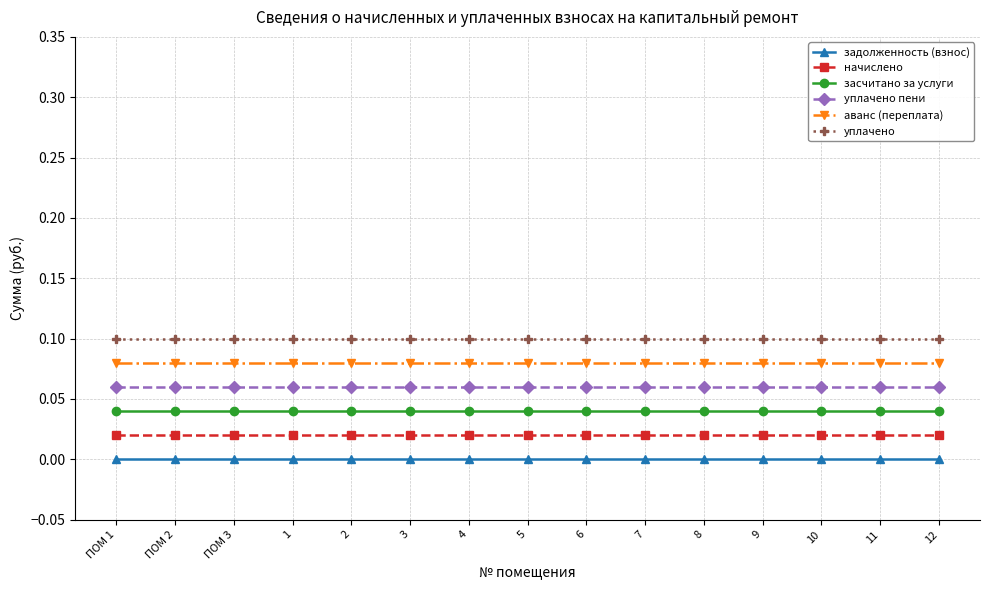

Does the chart display data point markers on the line(s)?

Yes